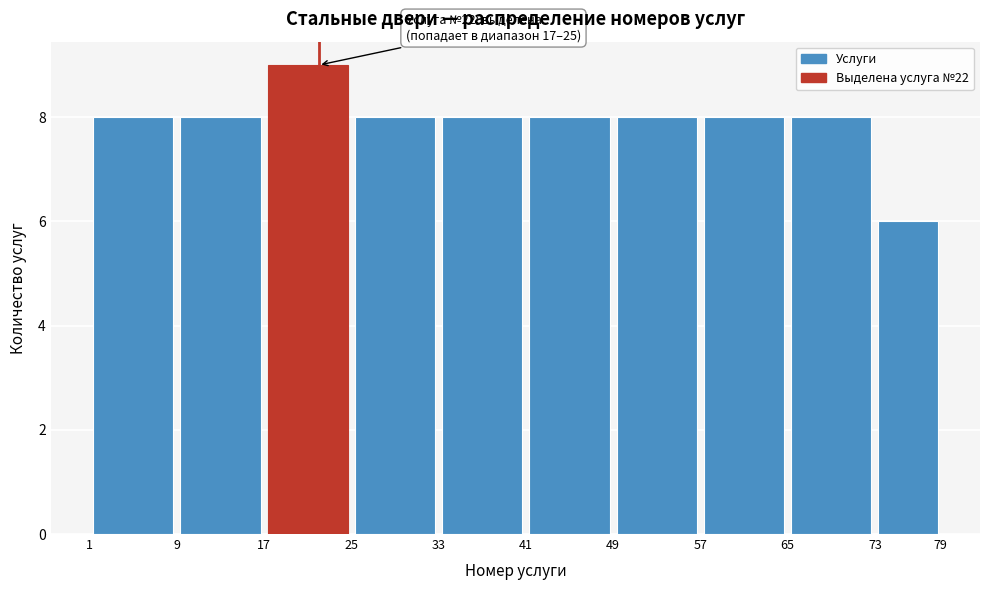

Over which range of the x-axis is the bar tallest?

17 to 25